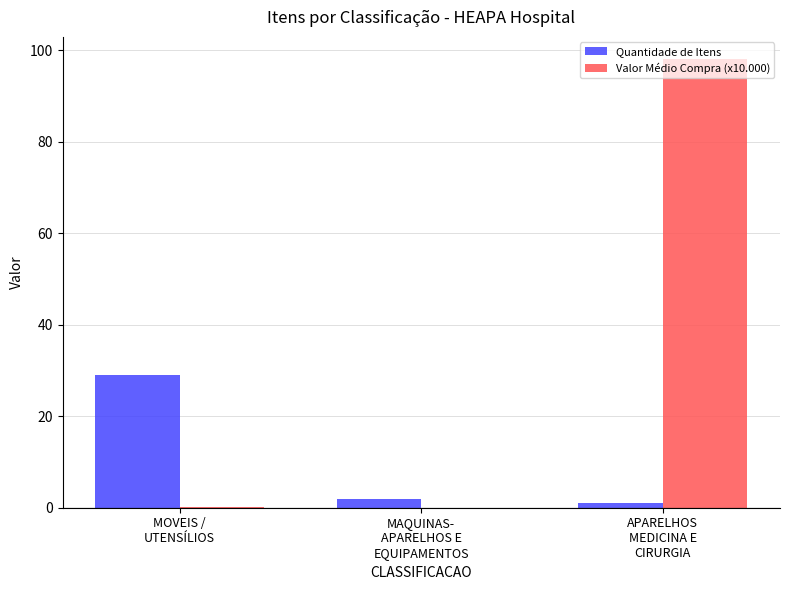

What is the sum of all Quantidade de Itens values?

32.0